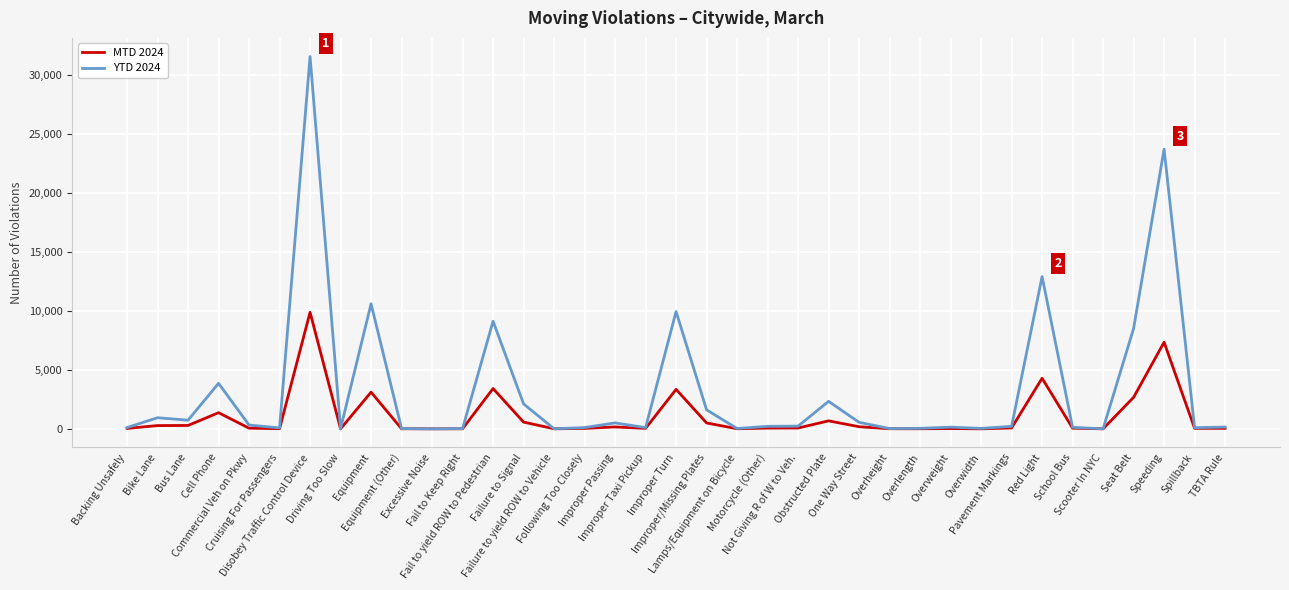

Which series has the widest spread of values?

YTD 2024